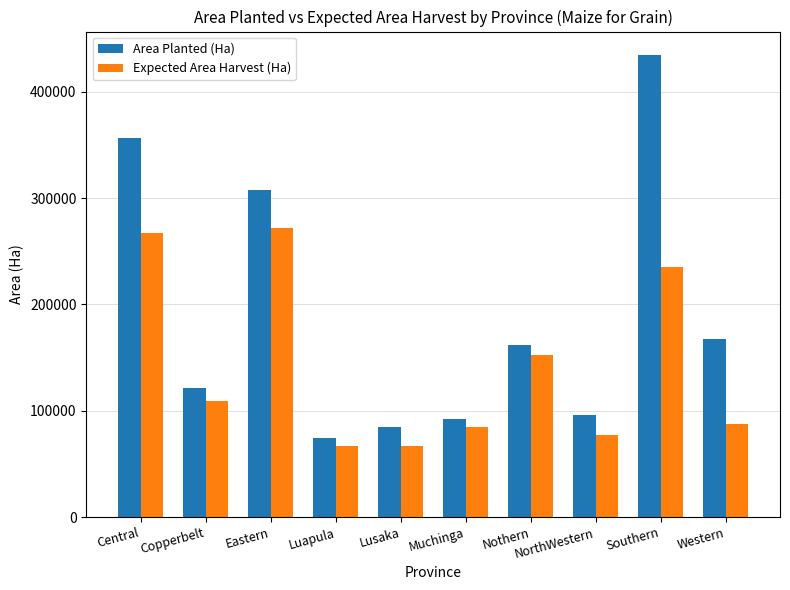

What is the spread (max minus min) of values at Copperbelt?

12229.8